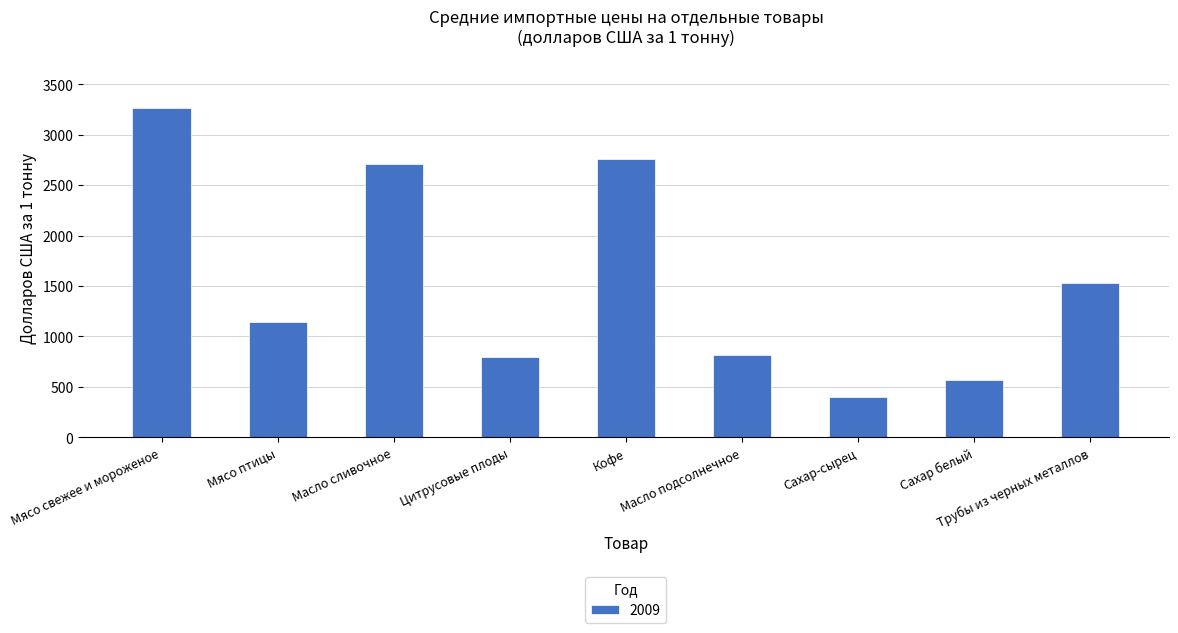

What is the smallest value displayed?

403